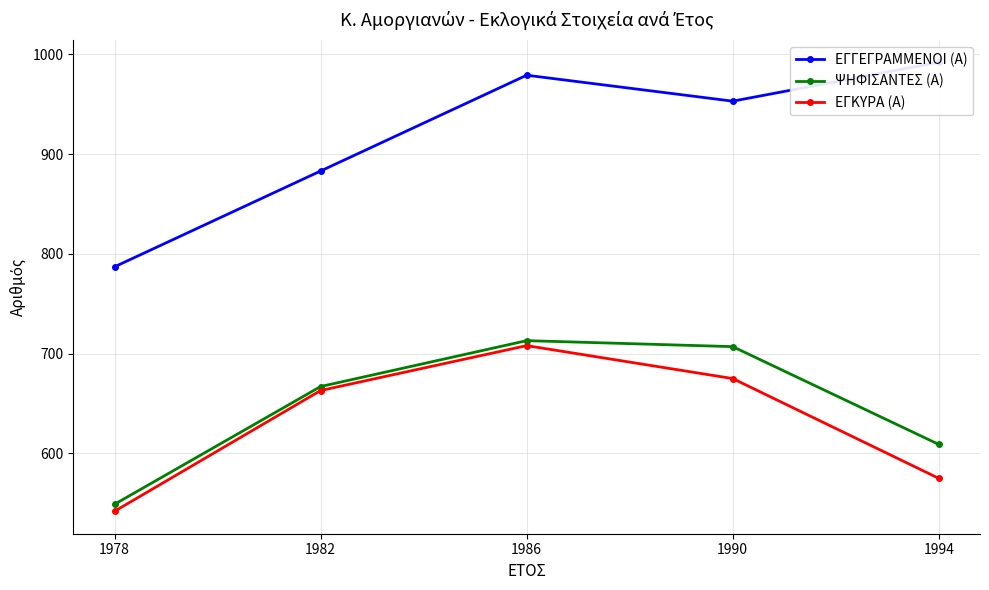

True or false: ΨΗΦΙΣΑΝΤΕΣ (Α) has more than 1 points higher than both neighbors.

False